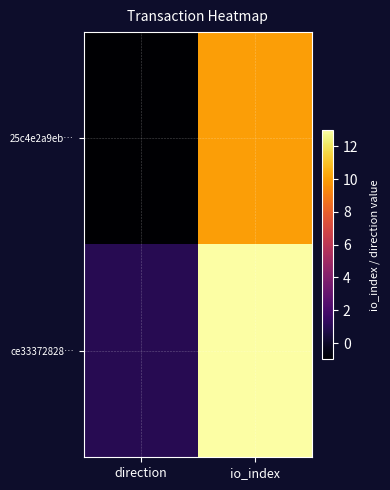

Reading right to left, transcribe all the data shown in this chart.

25c4e2a9eb…: io_index=10	direction=-1
ce33372828…: io_index=13	direction=1